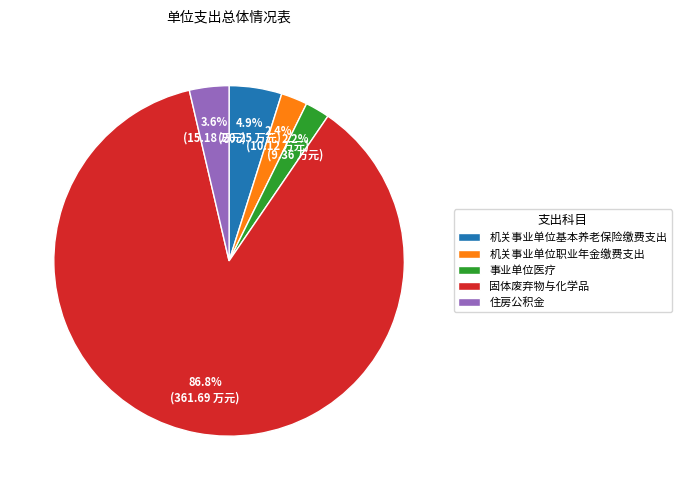

Is there a majority slice in this chart?

Yes